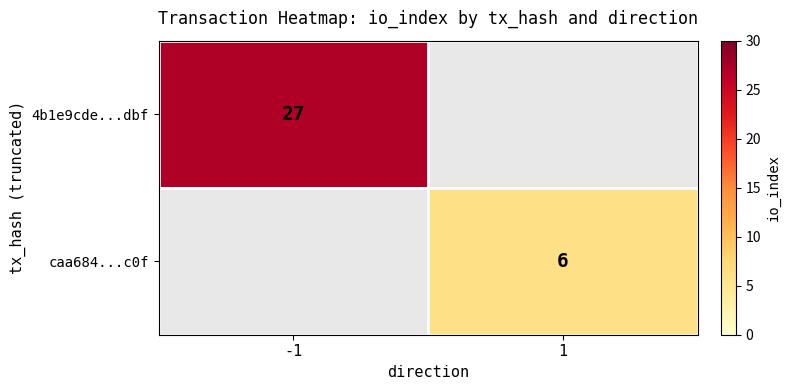

True or false: 4b1e9cde...dbf has a value of 27 at -1.

True